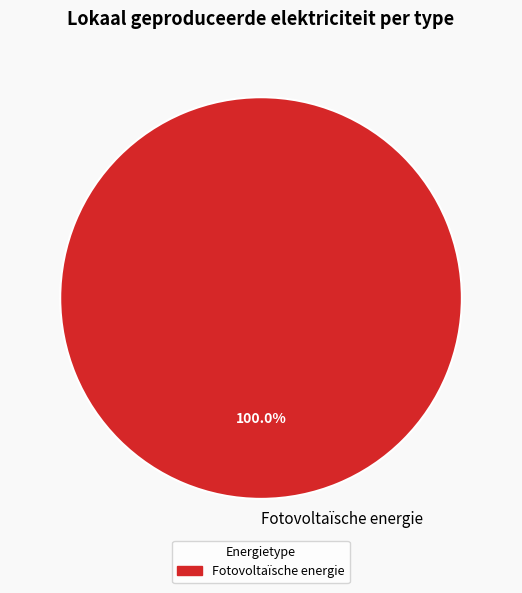

Rank the categories by value from highest to lowest.

Fotovoltaïsche energie